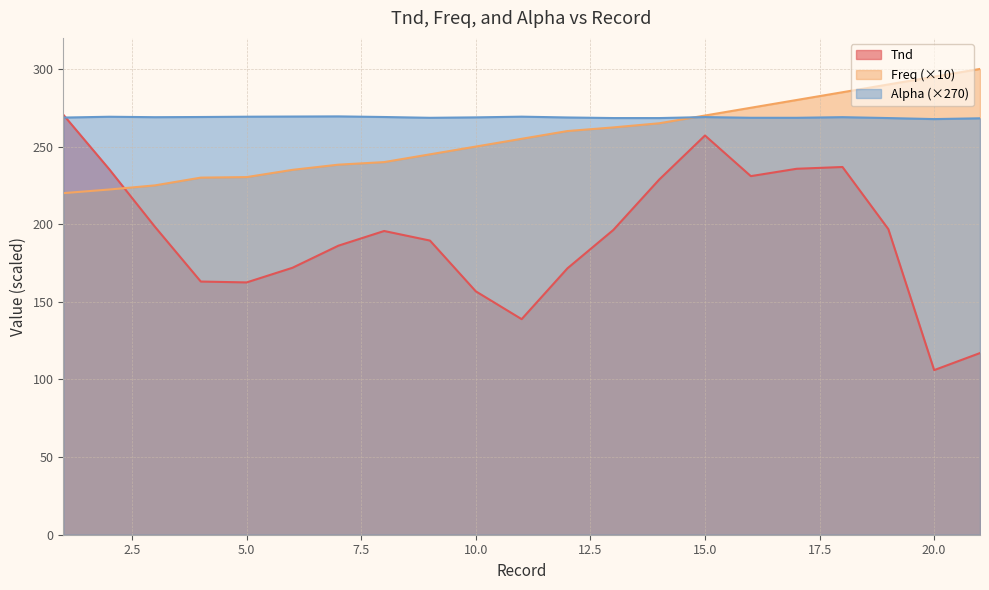

Rank the series by their average value, from highest to lowest.

Alpha (×270), Freq (×10), Tnd